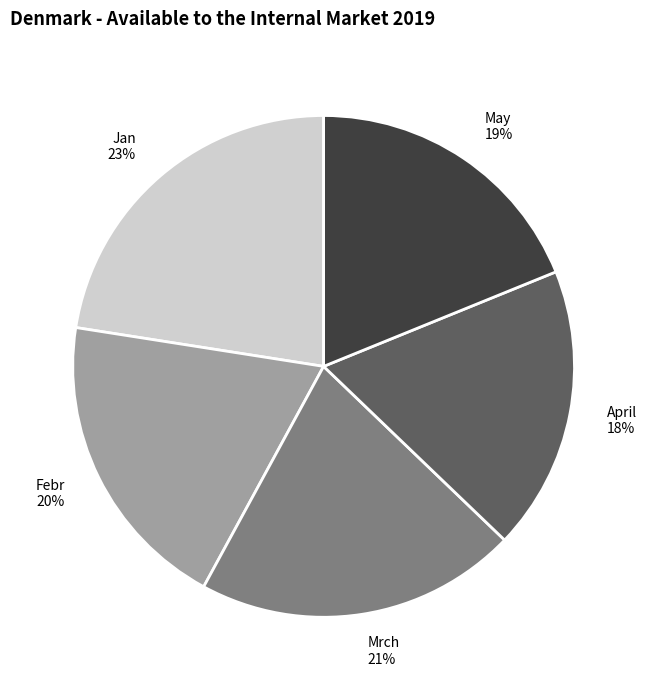

Count the number of slices in the pie.

5